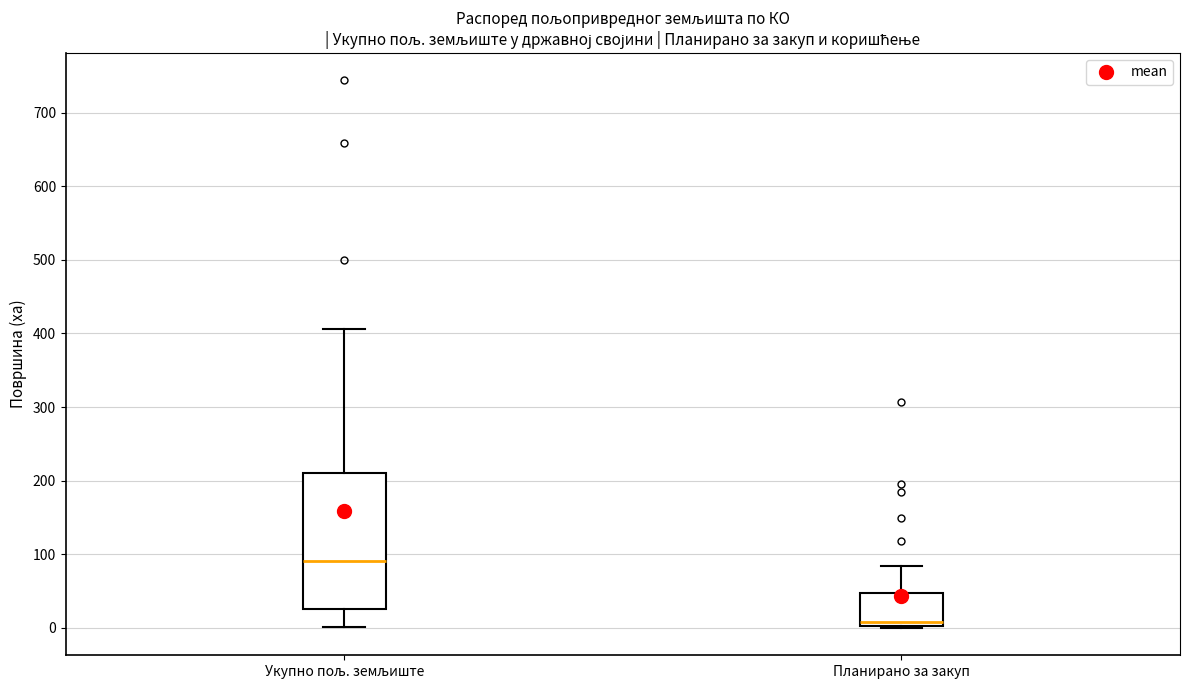

Reading left to right, transcribe this box plot: for each box, give where its median line is, the range the box spans, and where its two whiskers end, as read against the y-axis. The values are not printed on the chart, so give them approximately, as read against the axis.

Укупно пољ. земљиште: median 90, box 30 to 210, whiskers 0 to 410
Планирано за закуп: median 10, box 0 to 50, whiskers 0 to 80